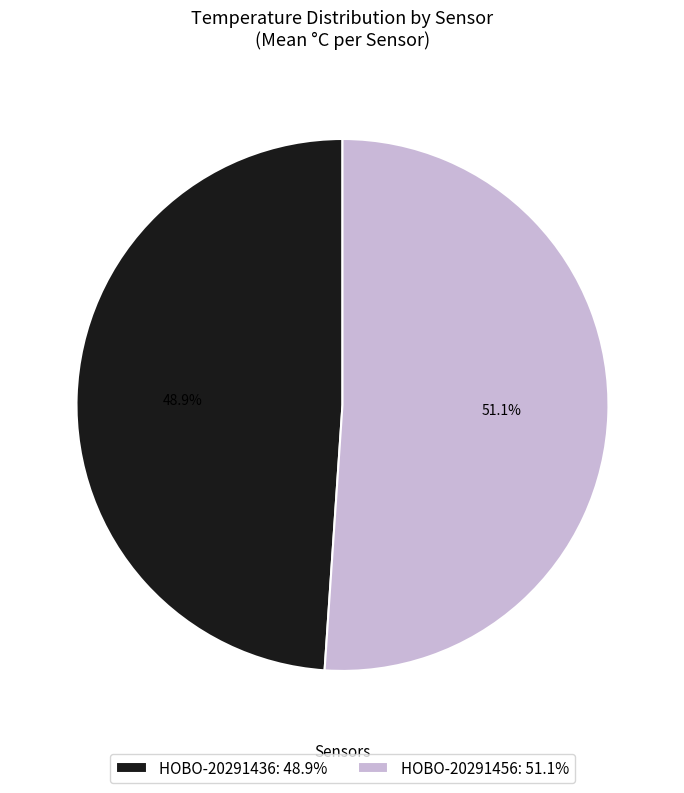

What percentage do HOBO-20291436 and HOBO-20291456 together represent?

100.0%